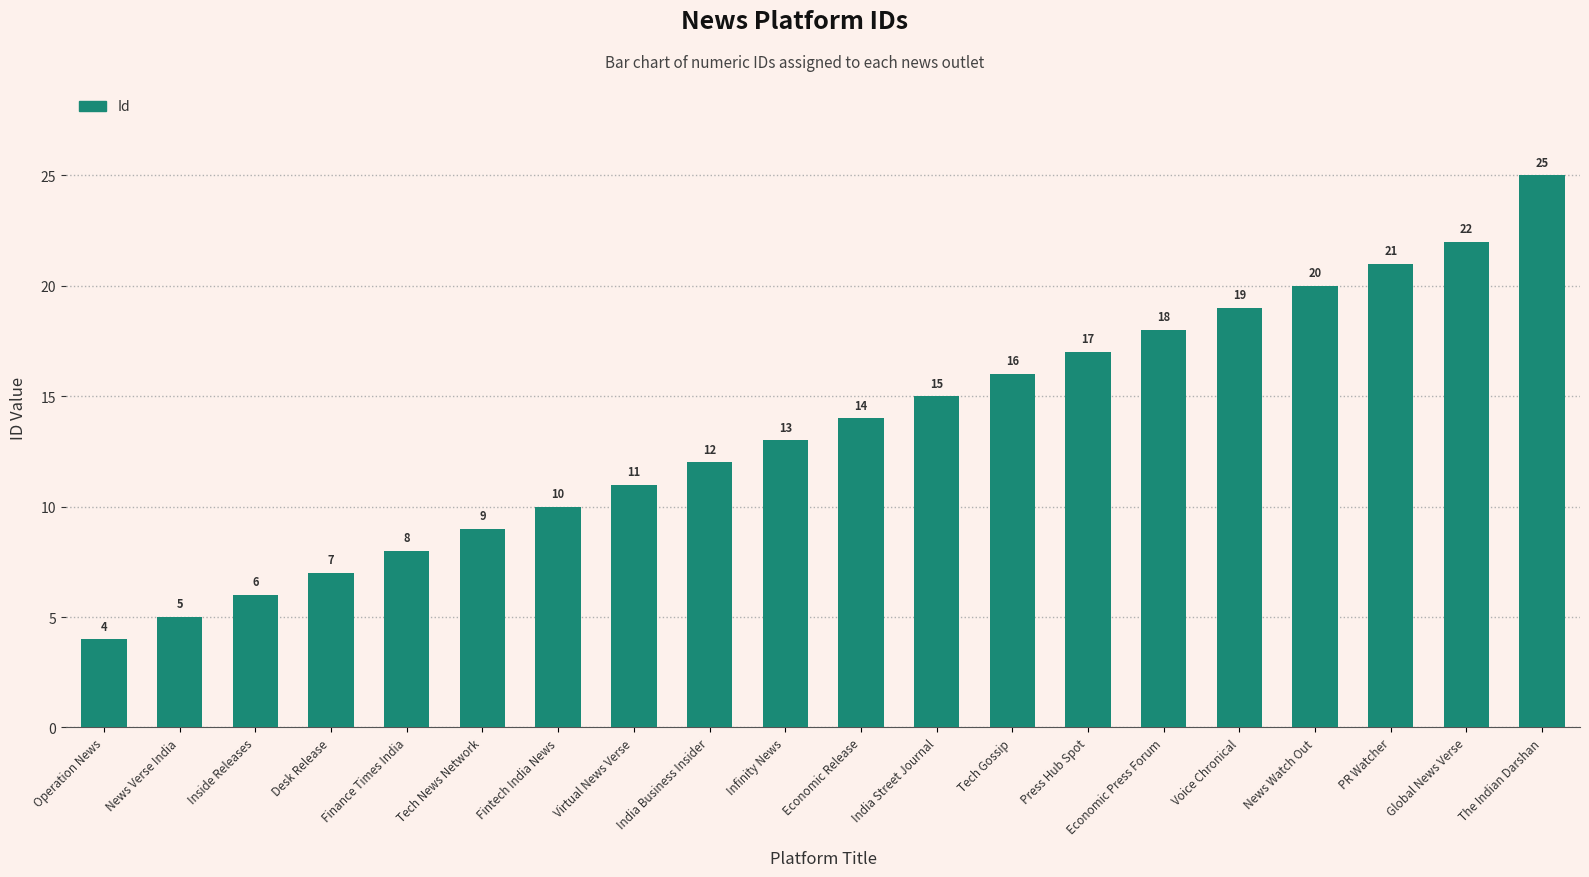

Reading left to right, transcribe all the data shown in this chart.

Operation News=4	News Verse India=5	Inside Releases=6	Desk Release=7	Finance Times India=8	Tech News Network=9	Fintech India News=10	Virtual News Verse=11	India Business Insider=12	Infinity News=13	Economic Release=14	India Street Journal=15	Tech Gossip=16	Press Hub Spot=17	Economic Press Forum=18	Voice Chronical=19	News Watch Out=20	PR Watcher=21	Global News Verse=22	The Indian Darshan=25